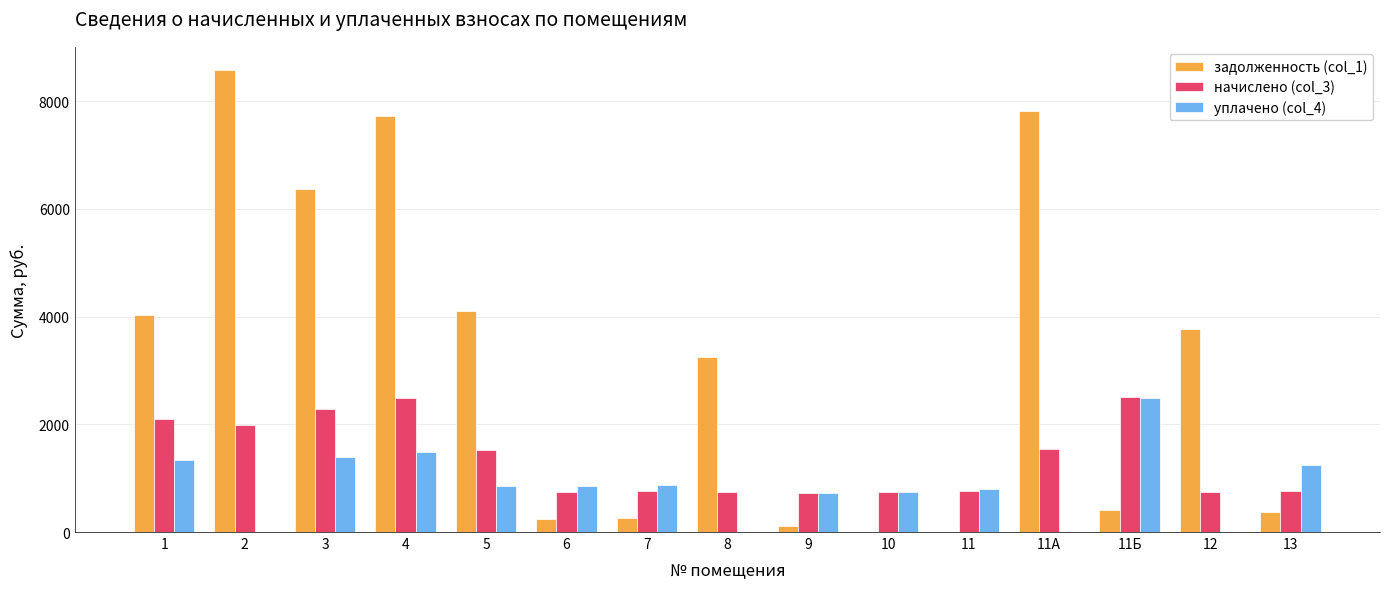

Which series changed the most between 5 and 10?

задолженность (col_1)